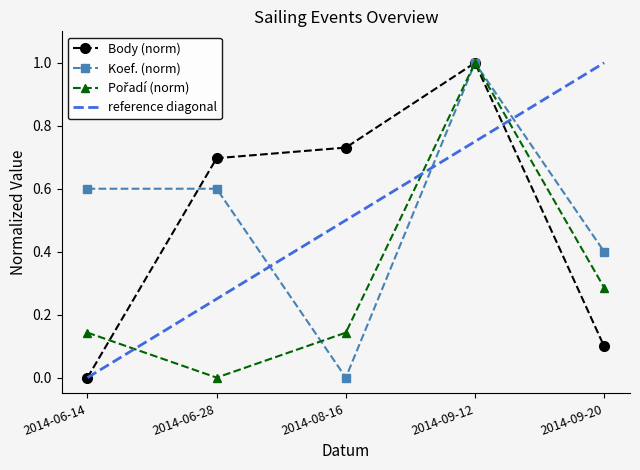

Where is the first local minimum for Pořadí?

2014-06-28